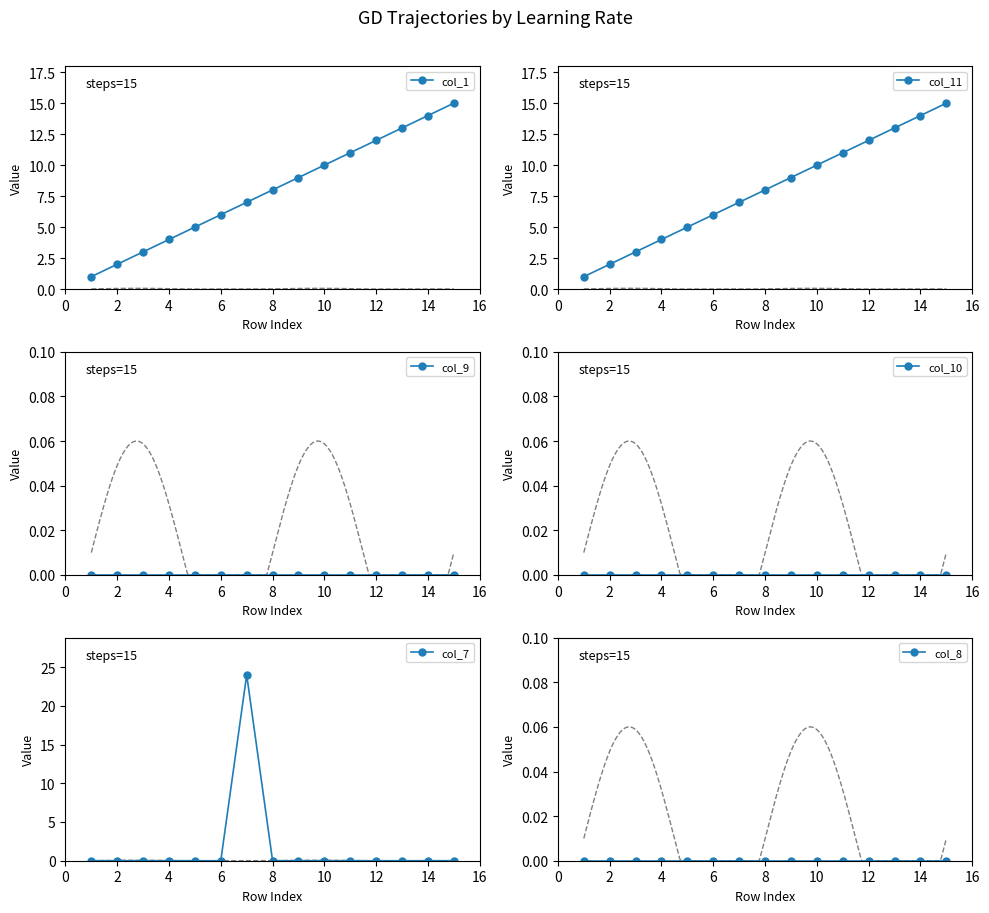

True or false: col_7 and col_9 intersect in this chart.

False